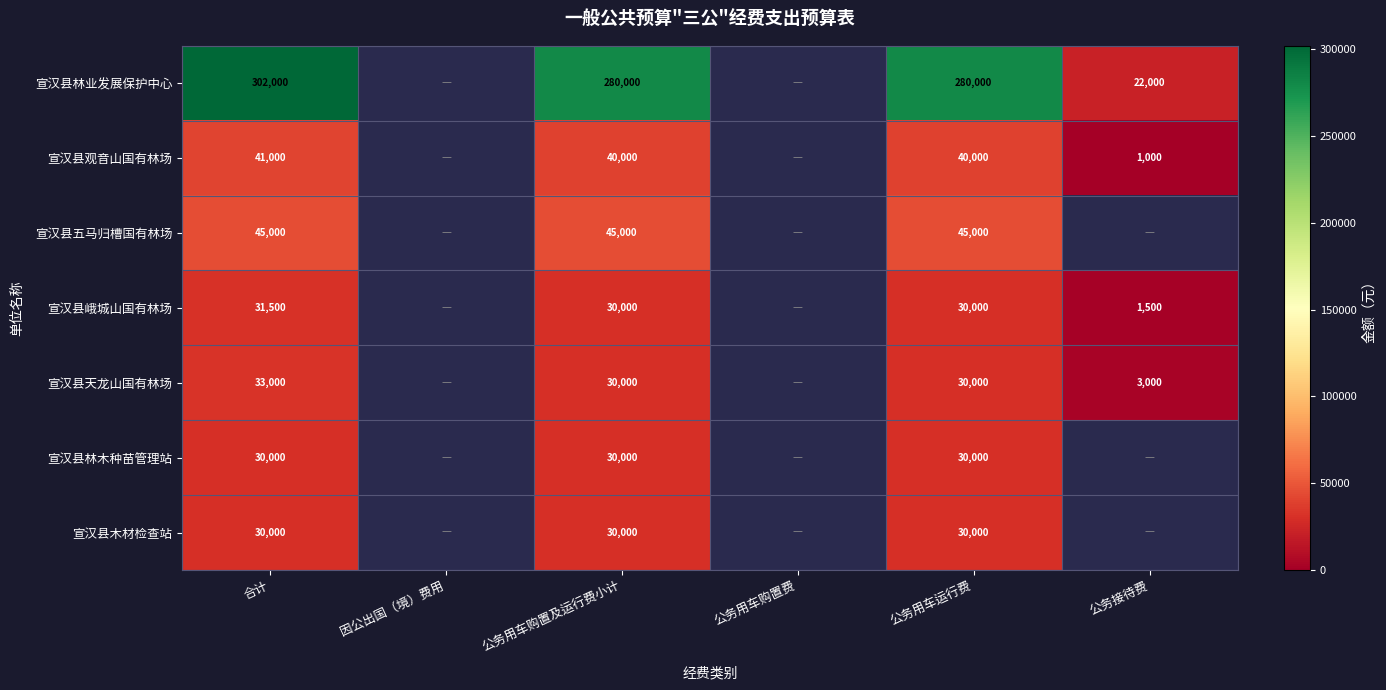

What is the sum of the 宣汉县观音山国有林场 values at 合计 and 公务用车购置及运行费小计?

81000